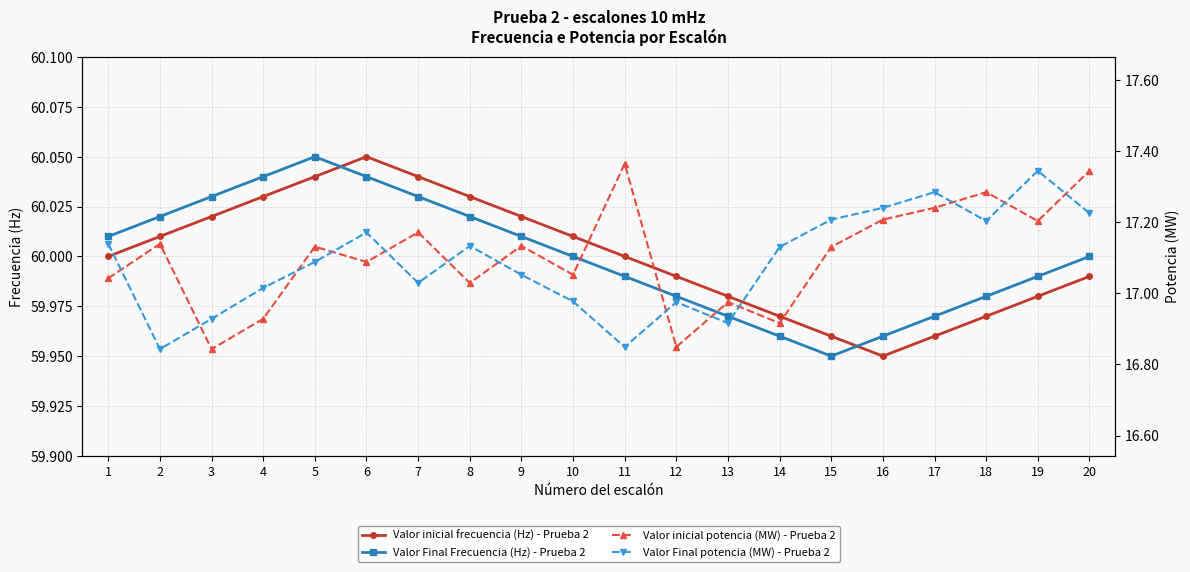

Reading left to right, what are all the values shown in this chart?

Valor inicial frecuencia (Hz) - Prueba 2: 1=60.0	2=60.0	3=60.0	4=60.0	5=60.0	6=60.0	7=60.0	8=60.0	9=60.0	10=60.0	11=60.0	12=60.0	13=60.0	14=60.0	15=60.0	16=60.0	17=60.0	18=60.0	19=60.0	20=60.0
Valor Final Frecuencia (Hz) - Prueba 2: 1=60.0	2=60.0	3=60.0	4=60.0	5=60.0	6=60.0	7=60.0	8=60.0	9=60.0	10=60.0	11=60.0	12=60.0	13=60.0	14=60.0	15=60.0	16=60.0	17=60.0	18=60.0	19=60.0	20=60.0
Valor inicial potencia (MW) - Prueba 2: 1=17.0	2=17.1	3=16.8	4=16.9	5=17.1	6=17.1	7=17.2	8=17.0	9=17.1	10=17.1	11=17.4	12=16.8	13=17.0	14=16.9	15=17.1	16=17.2	17=17.2	18=17.3	19=17.2	20=17.3
Valor Final potencia (MW) - Prueba 2: 1=17.1	2=16.8	3=16.9	4=17.0	5=17.1	6=17.2	7=17.0	8=17.1	9=17.1	10=17.0	11=16.8	12=17.0	13=16.9	14=17.1	15=17.2	16=17.2	17=17.3	18=17.2	19=17.3	20=17.2